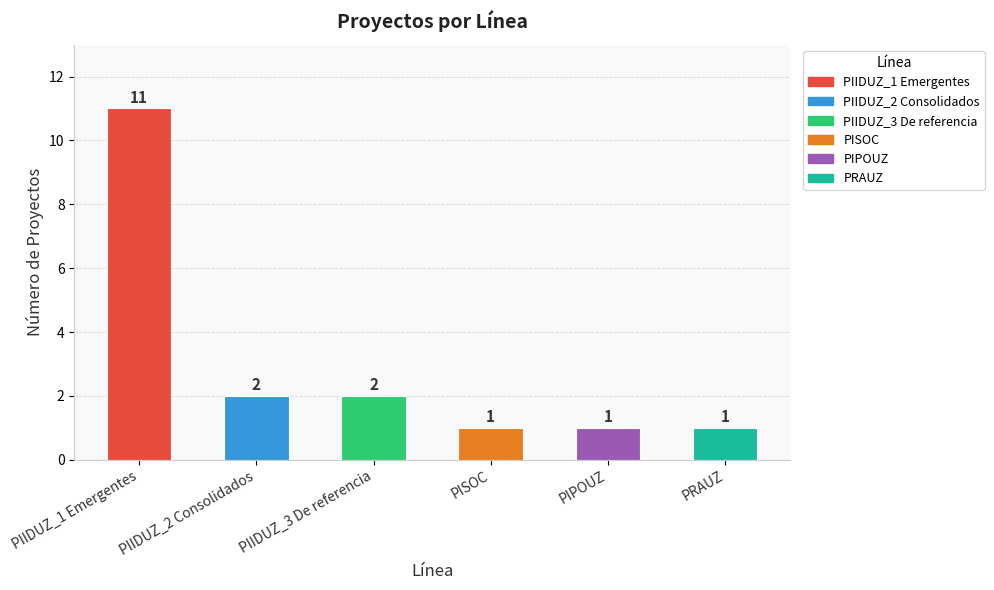

Reading left to right, extract all data points from this chart.

PIIDUZ_1 Emergentes=11	PIIDUZ_2 Consolidados=2	PIIDUZ_3 De referencia=2	PISOC=1	PIPOUZ=1	PRAUZ=1